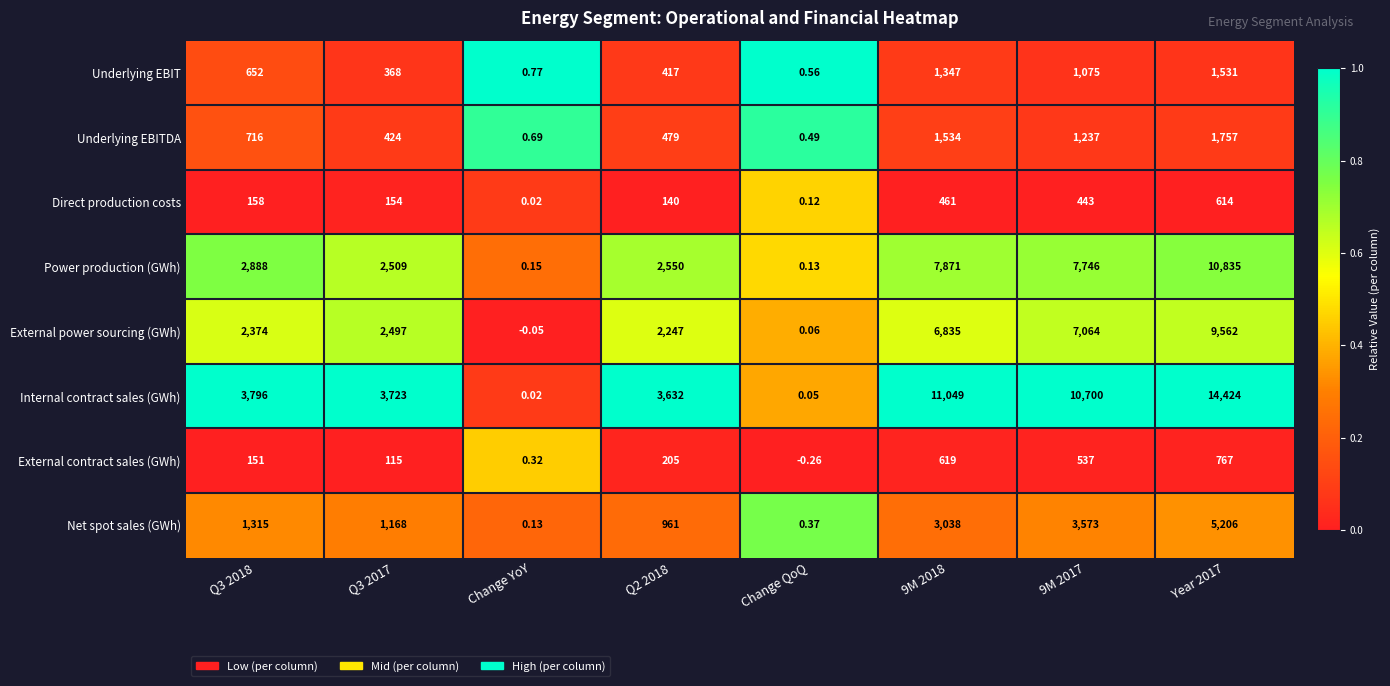

At which label does External power sourcing (GWh) reach its minimum?

Change YoY